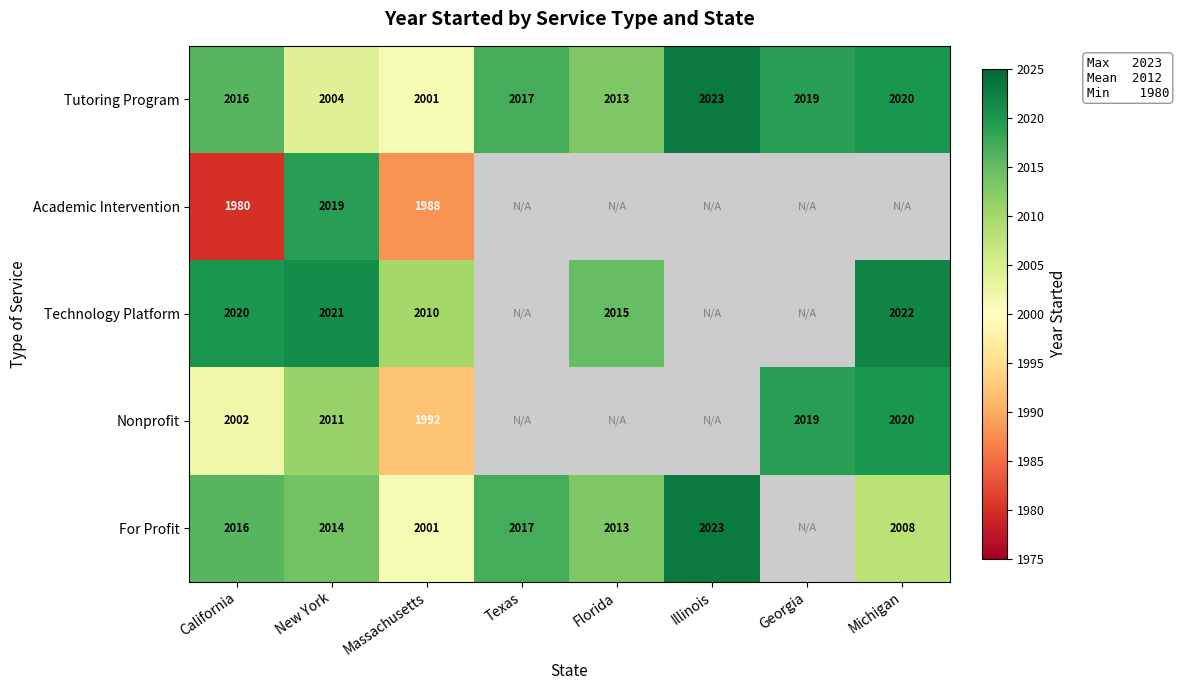

Is it true that Nonprofit equals 1343.7 at New York?

False